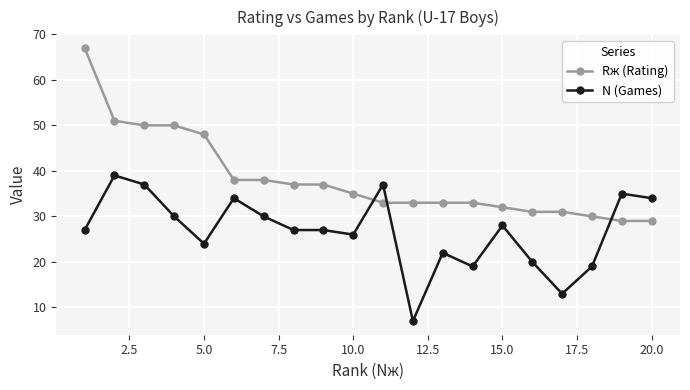

List the series in order of their peak value, highest first.

Rж (Rating), N (Games)